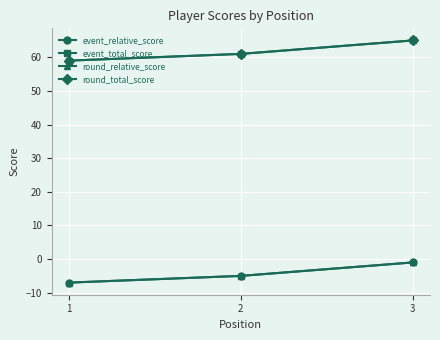

What value does the event_relative_score series have at 1?

-7